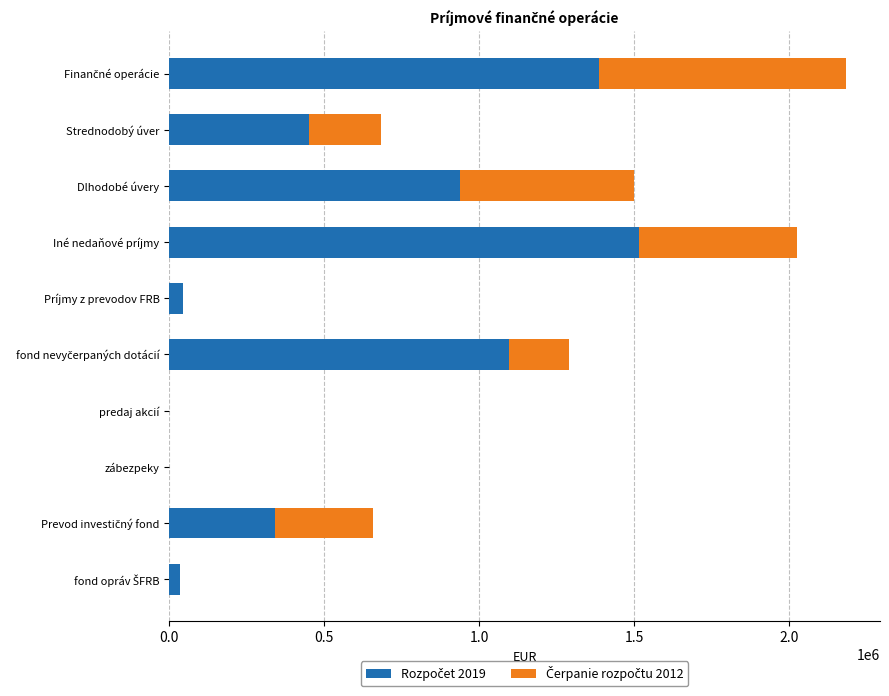

What is the total value across all series at Dlhodobé úvery?

1500937